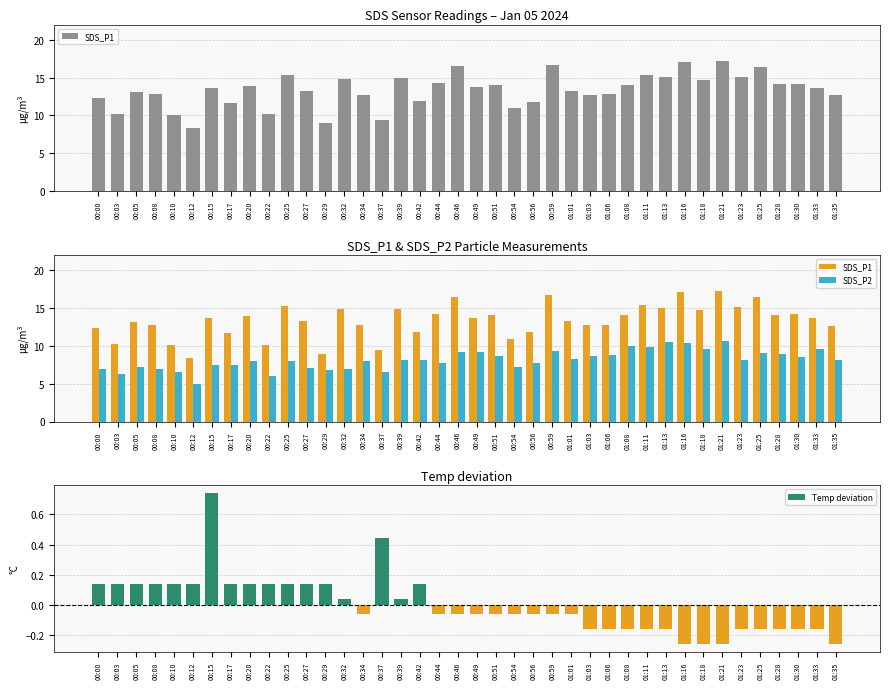

At how many categories does at least one series exceed 11?

33